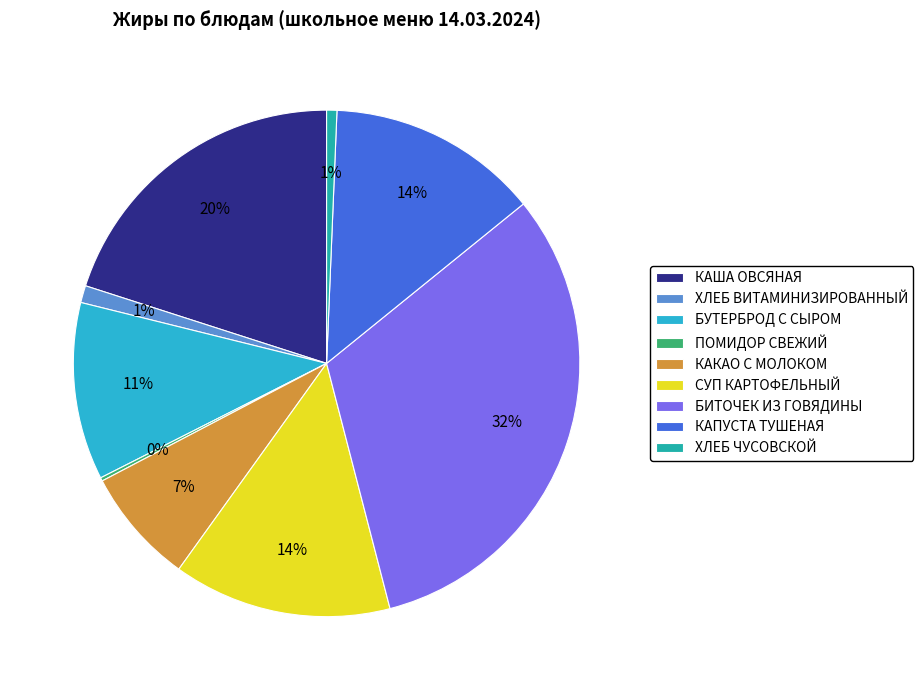

Between БИТОЧЕК ИЗ ГОВЯДИНЫ and БУТЕРБРОД С СЫРОМ, which is larger?

БИТОЧЕК ИЗ ГОВЯДИНЫ